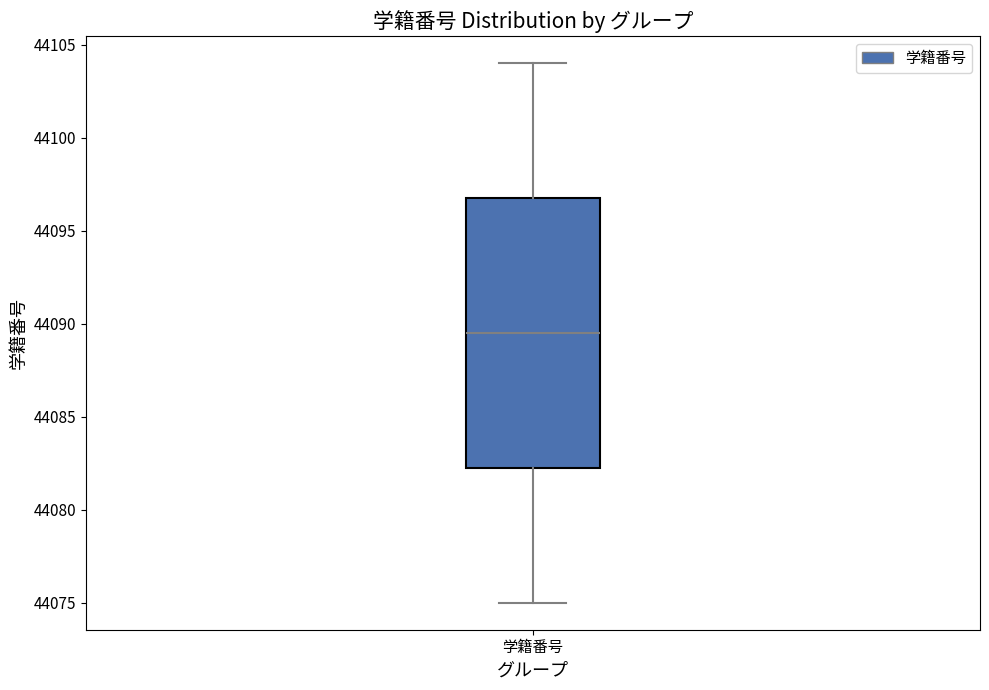

Where does the median line of the box for 学籍番号 sit on the y-axis? The values are not printed on the chart, so give them approximately, as read against the axis.

44089.5